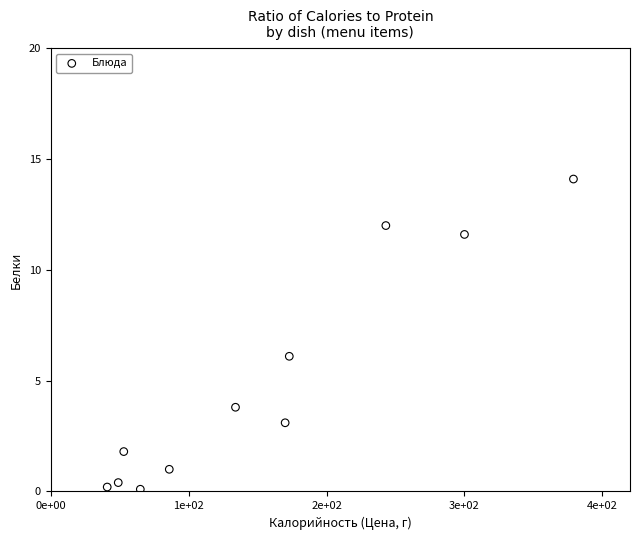

What is the range of Y values (max minus min)?

14.0